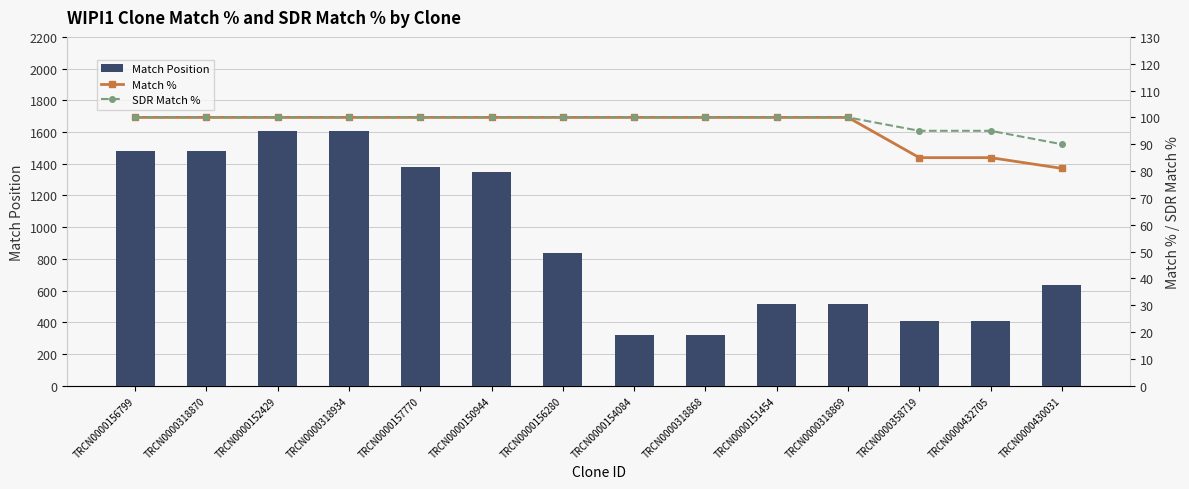

Which series has the largest total across all categories?

Match Position